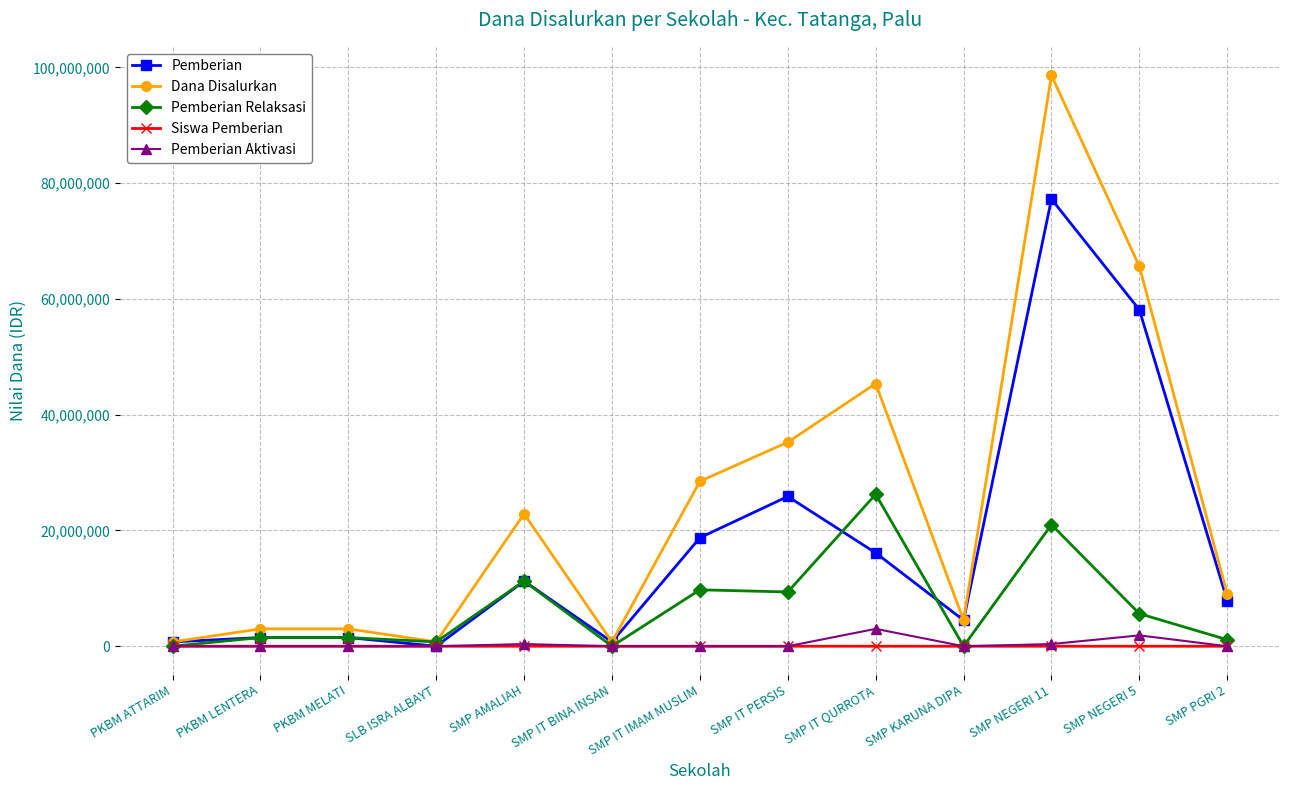

At which category is the sum across all series the highest?

SMP NEGERI 11